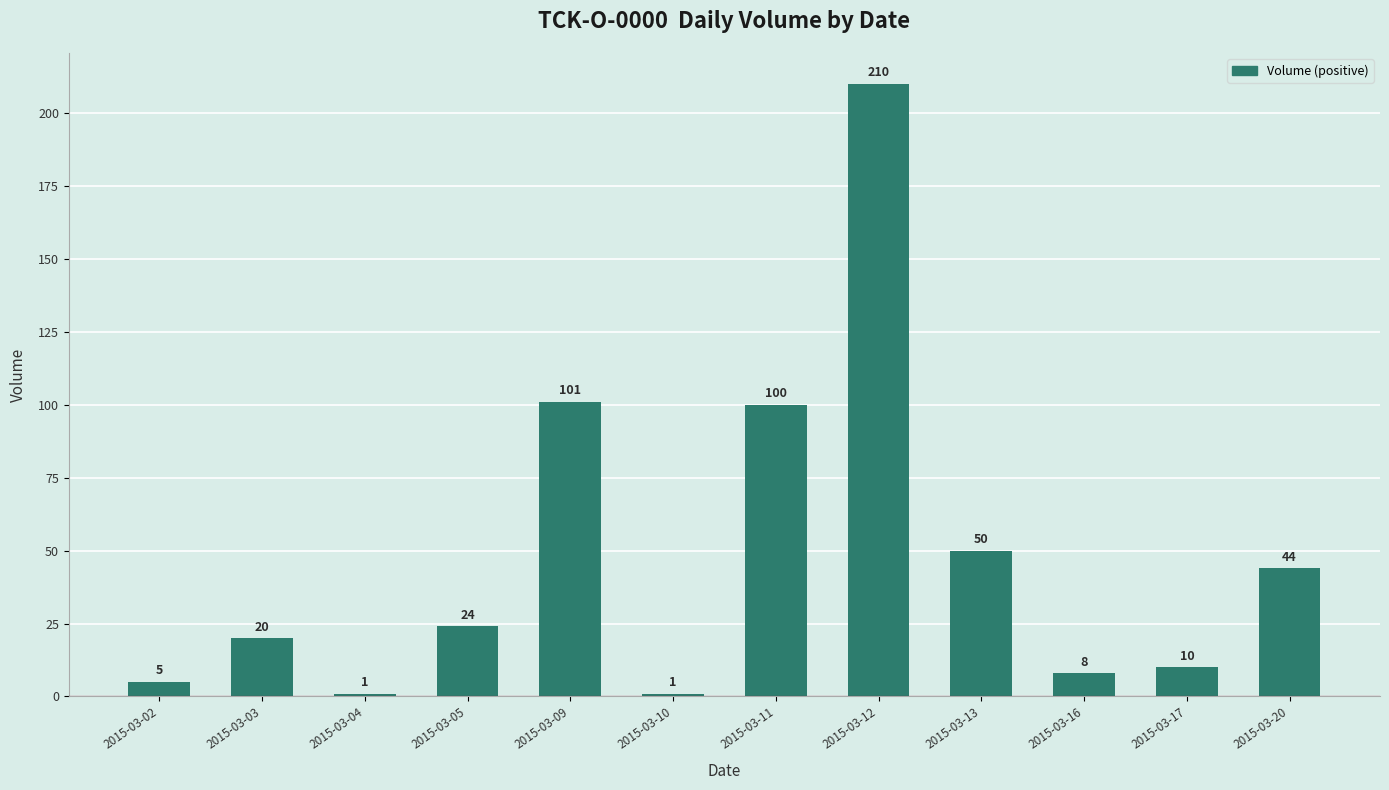

Reading left to right, what are all the values shown in this chart?

2015-03-02=5	2015-03-03=20	2015-03-04=1	2015-03-05=24	2015-03-09=101	2015-03-10=1	2015-03-11=100	2015-03-12=210	2015-03-13=50	2015-03-16=8	2015-03-17=10	2015-03-20=44